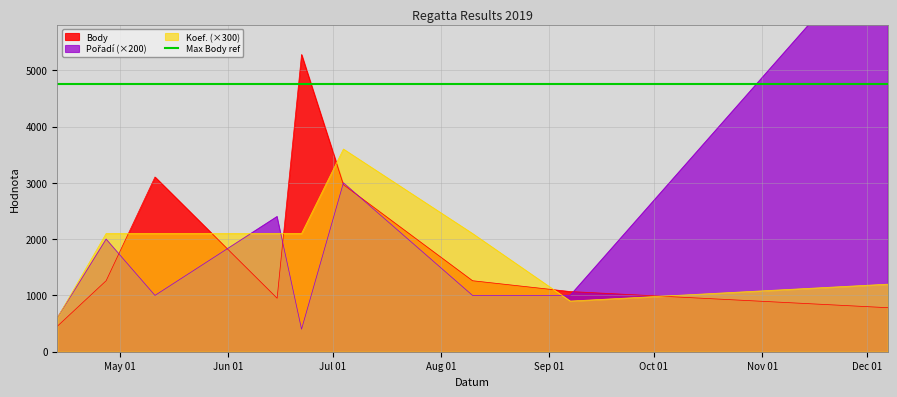

Between 2019-04-27 and 2019-09-07, which series saw the biggest shift?

Koef.